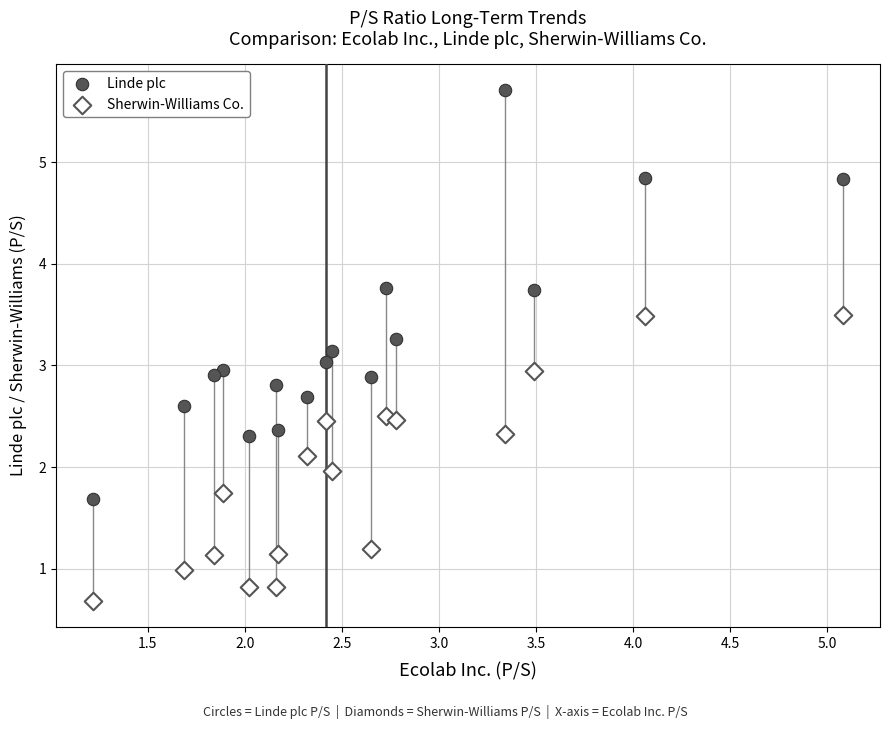

Which series has the largest Y range (max minus min)?

Linde plc